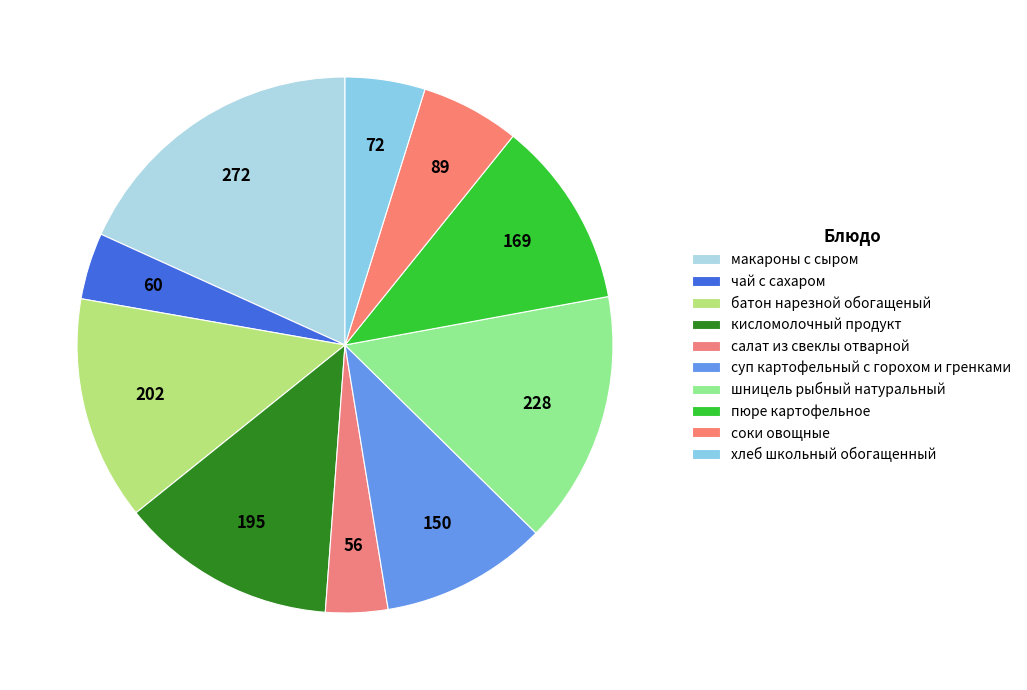

Approximately how many times larger is the value at чай с сахаром compared to соки овощные?

0.7